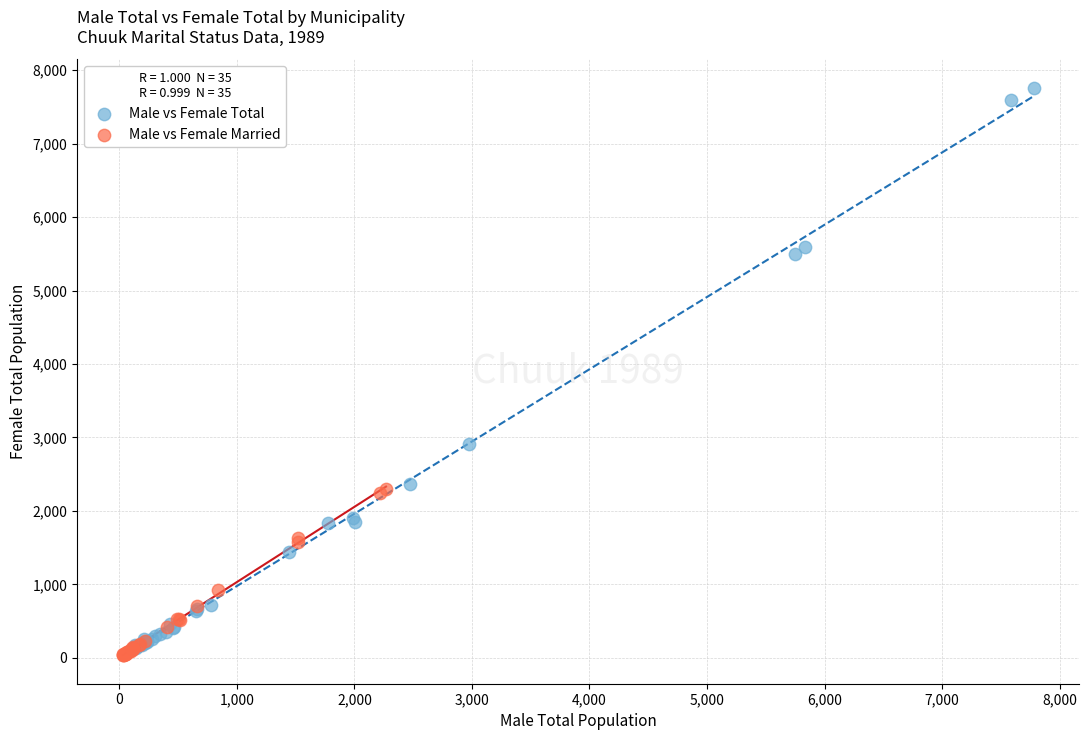

Which series reaches the maximum Y coordinate?

Male vs Female Total